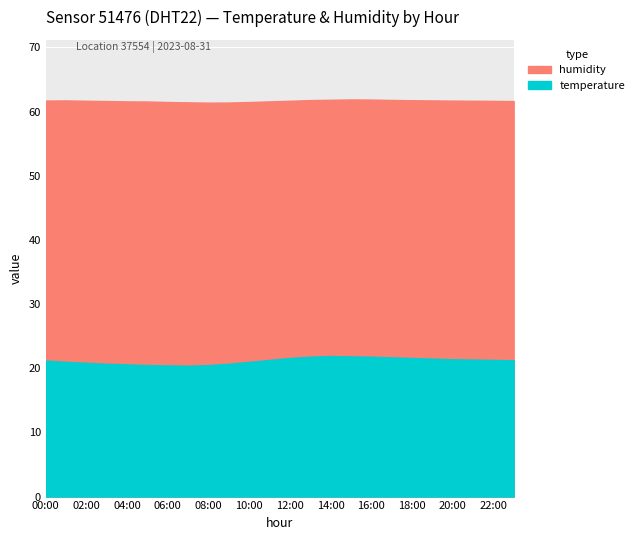

Reading right to left, extract all data points from this chart.

humidity: 23:00=61.6	22:00=61.7	21:00=61.7	20:00=61.7	19:00=61.8	18:00=61.8	17:00=61.8	16:00=61.9	15:00=61.9	14:00=61.9	13:00=61.8	12:00=61.7	11:00=61.6	10:00=61.5	09:00=61.4	08:00=61.4	07:00=61.5	06:00=61.5	05:00=61.6	04:00=61.6	03:00=61.6	02:00=61.7	01:00=61.8	00:00=61.7
temperature: 23:00=21.2	22:00=21.3	21:00=21.4	20:00=21.4	19:00=21.5	18:00=21.6	17:00=21.7	16:00=21.8	15:00=21.9	14:00=21.9	13:00=21.8	12:00=21.6	11:00=21.3	10:00=21.0	09:00=20.7	08:00=20.5	07:00=20.4	06:00=20.4	05:00=20.5	04:00=20.6	03:00=20.7	02:00=20.9	01:00=21.0	00:00=21.2